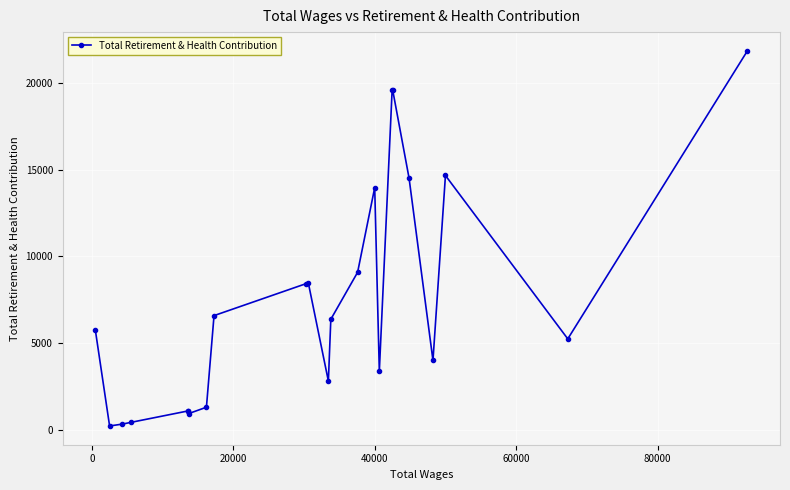

What is the minimum value shown in the chart?

207